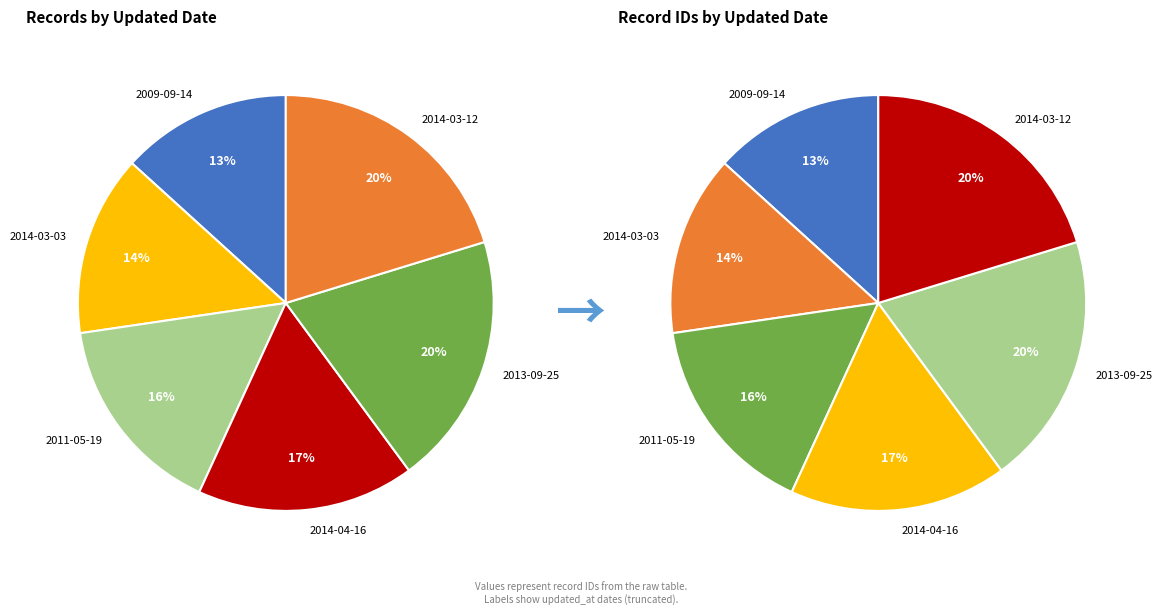

To the nearest percent, what is the difference between the 2011-05-19 and 2014-03-12 slice percentages?

4%